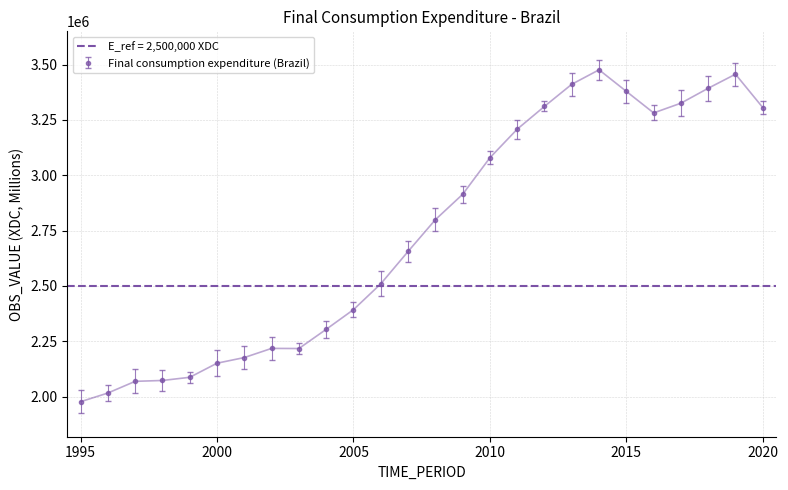

What is the minimum value shown in the chart?

1977179